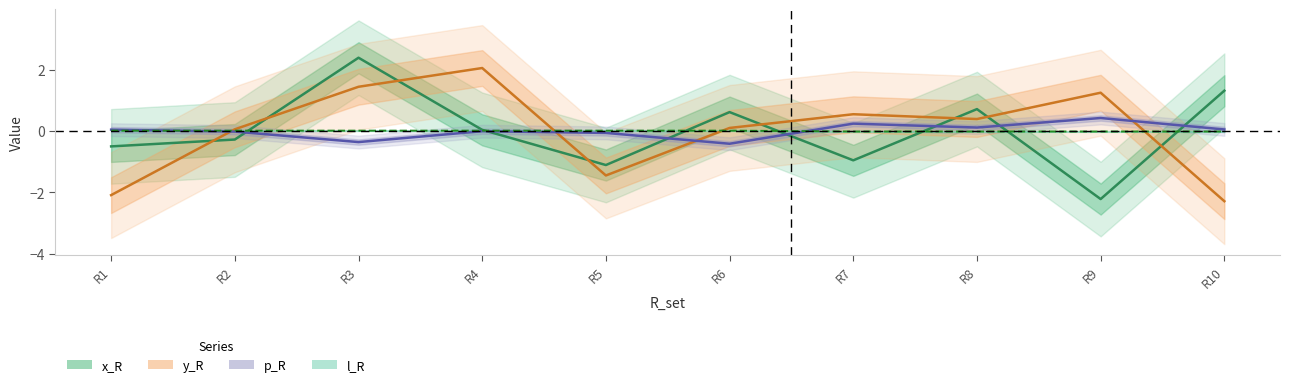

At which category is the sum across all series the highest?

R3